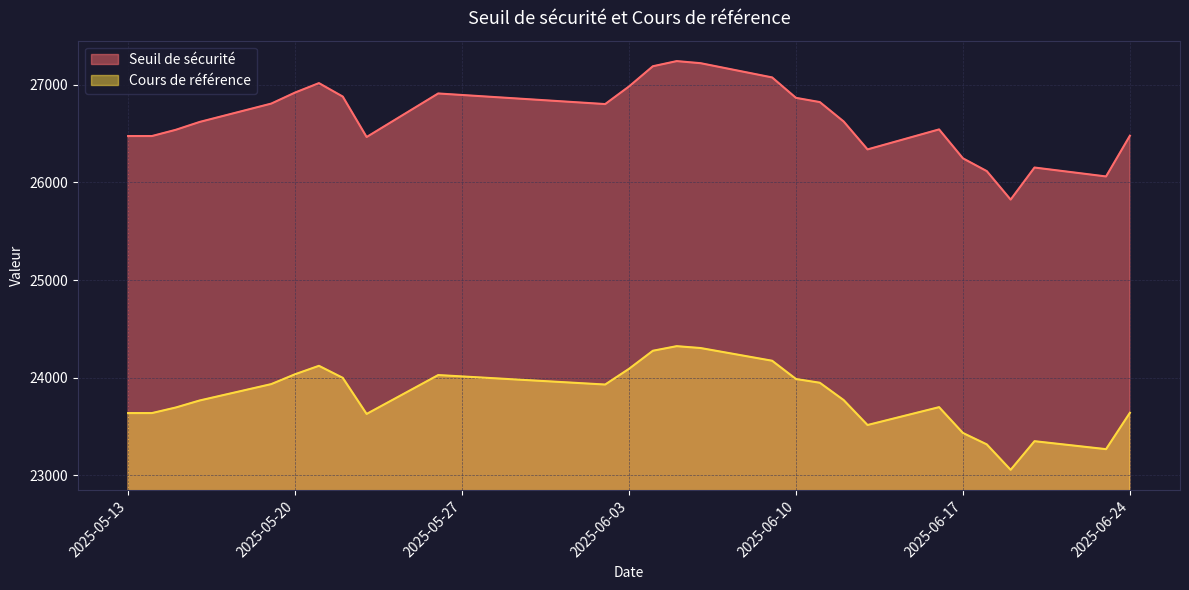

What is the minimum value shown in the chart?

23057.4